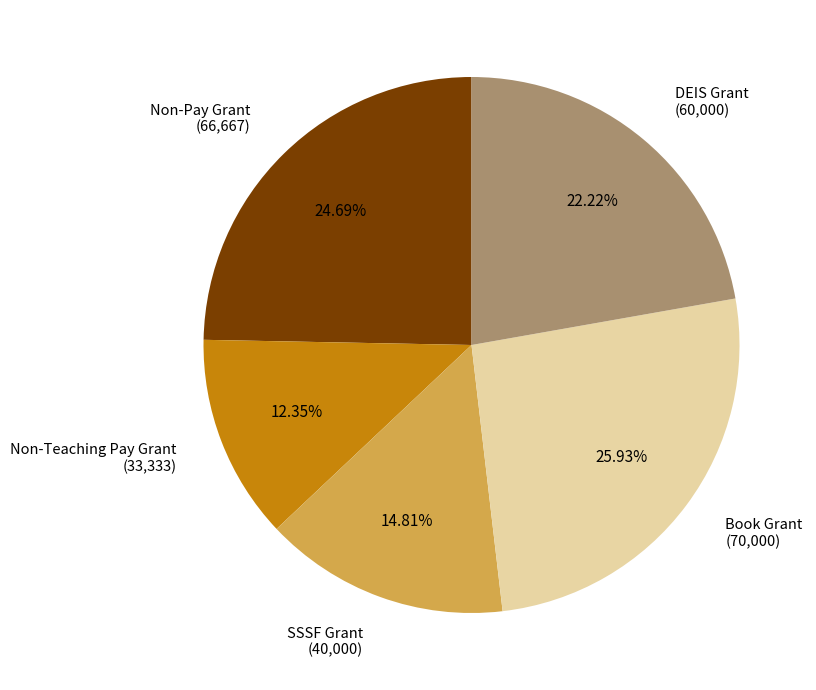

Which category has the smallest portion of the pie?

Non-Teaching Pay Grant